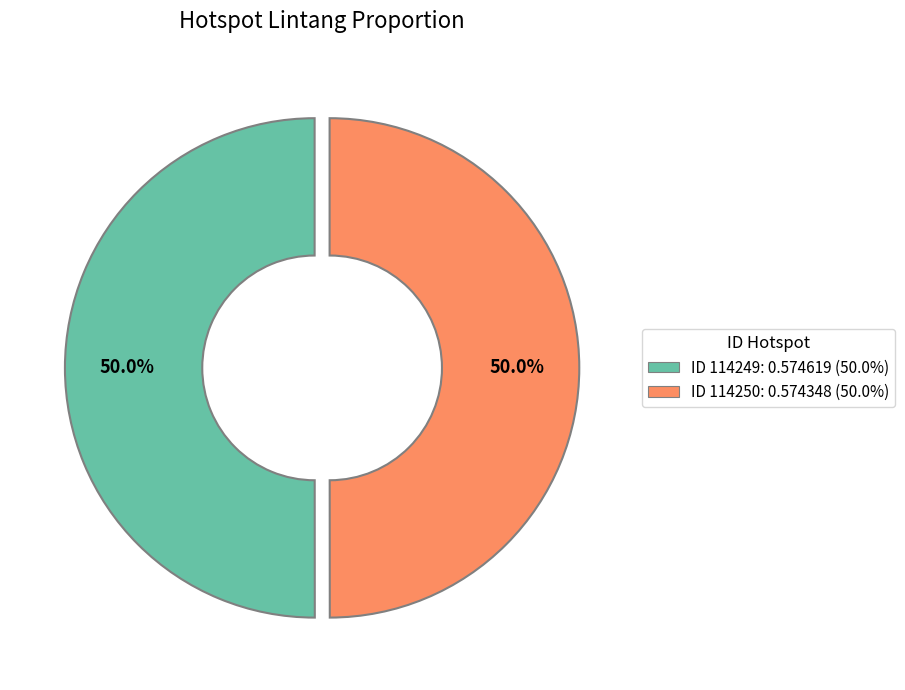

Combined, what portion of the pie is ID 114250: 0.574348 (50.0%) and ID 114249: 0.574619 (50.0%)?

100.0%